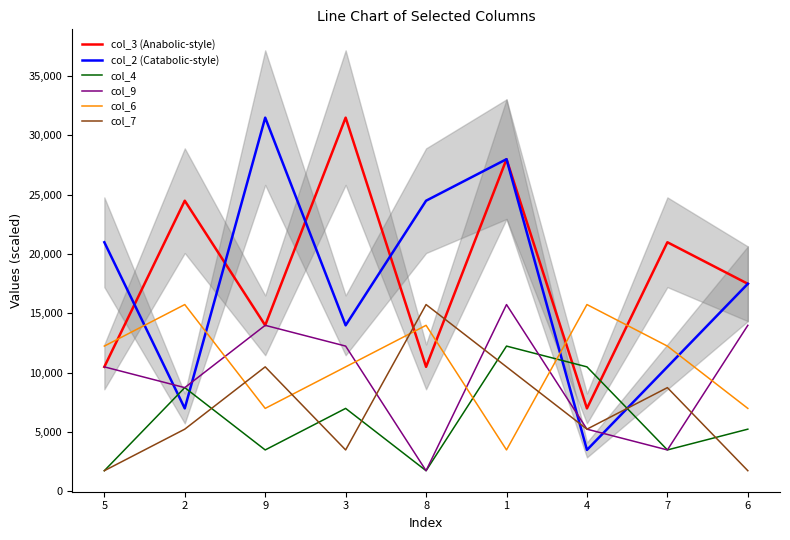

What is the label of the 3rd point from the right?

4